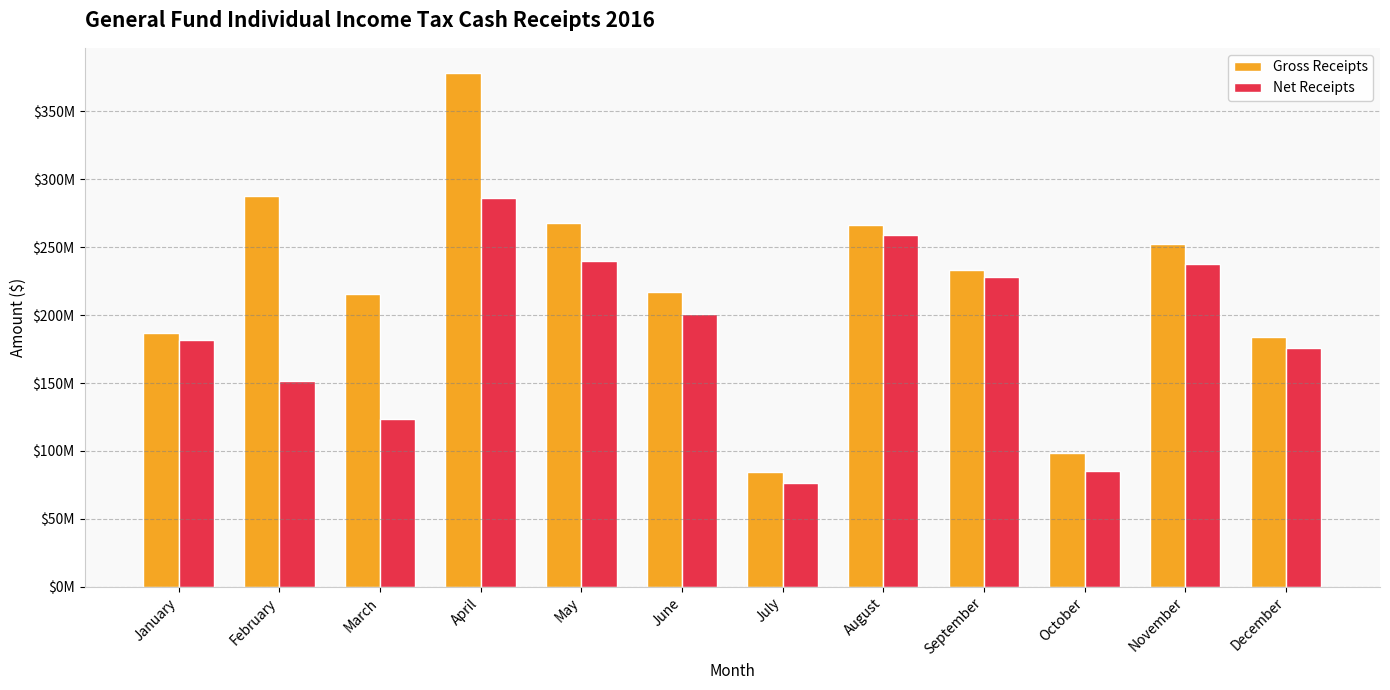

Are the bars grouped side by side (vs. stacked)?

Yes